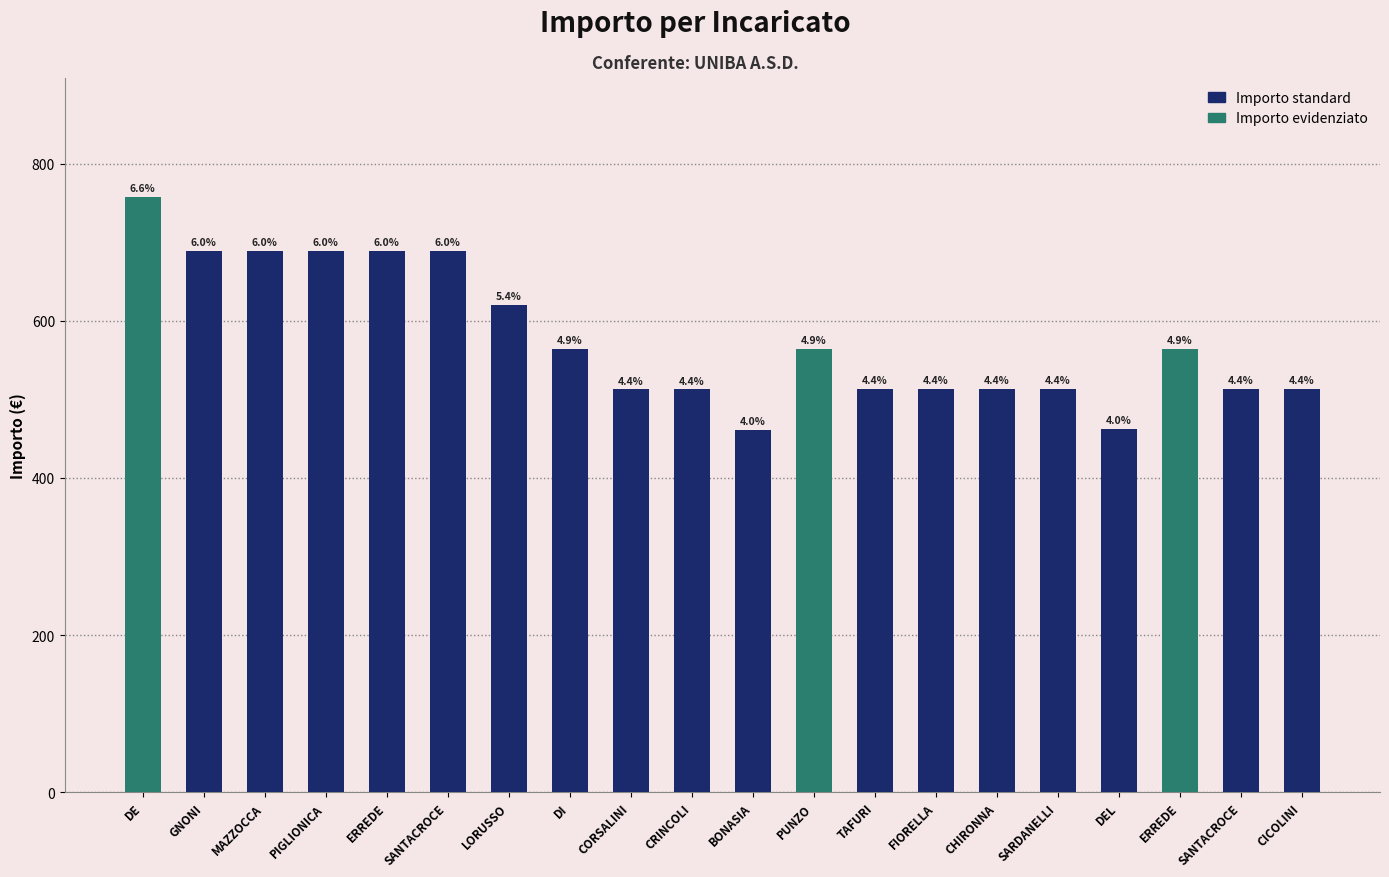

Are the bars horizontal?

No